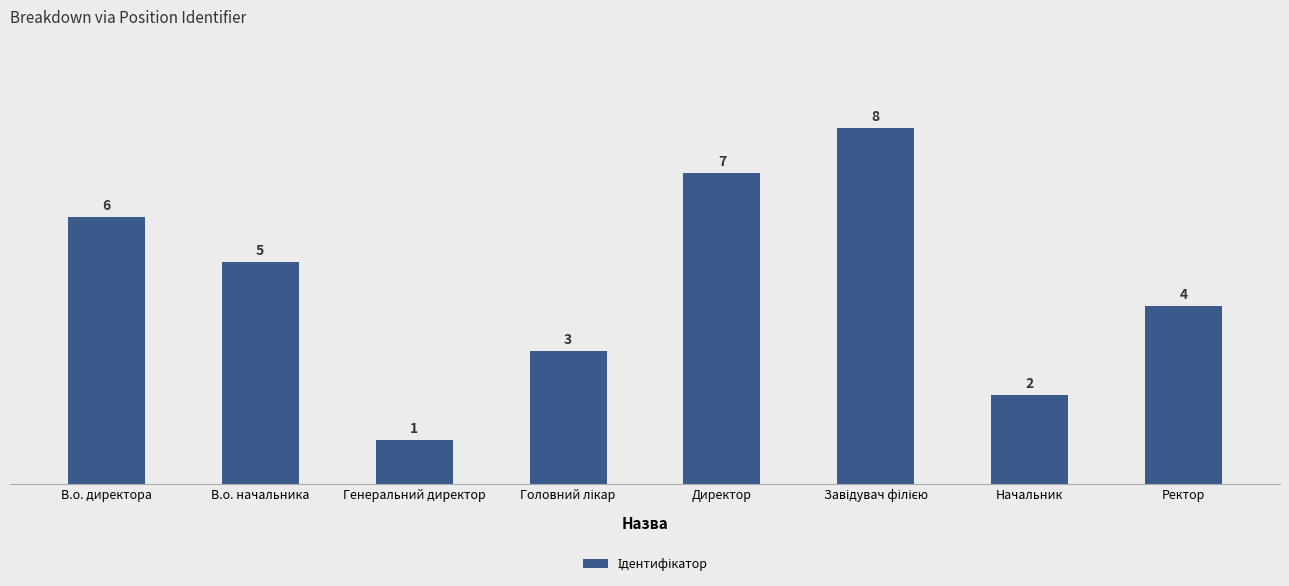

What is the greatest value displayed?

8